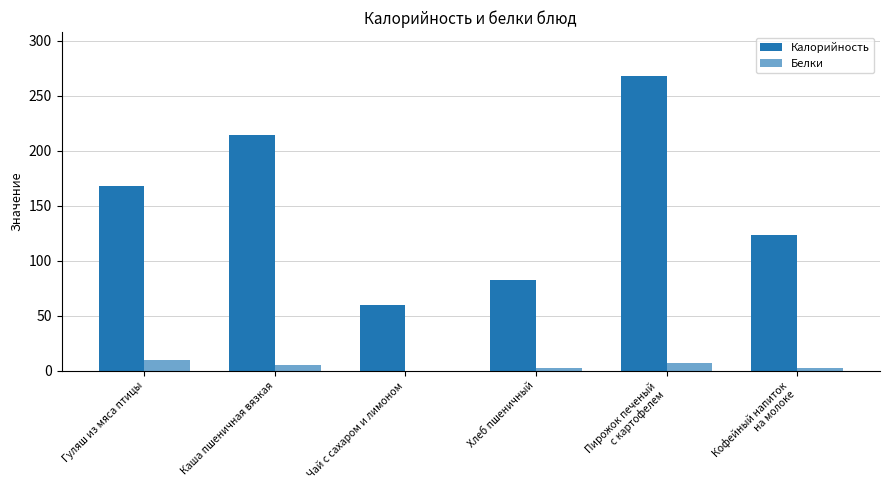

Where does the Белки series first go above 5?

Гуляш из мяса птицы